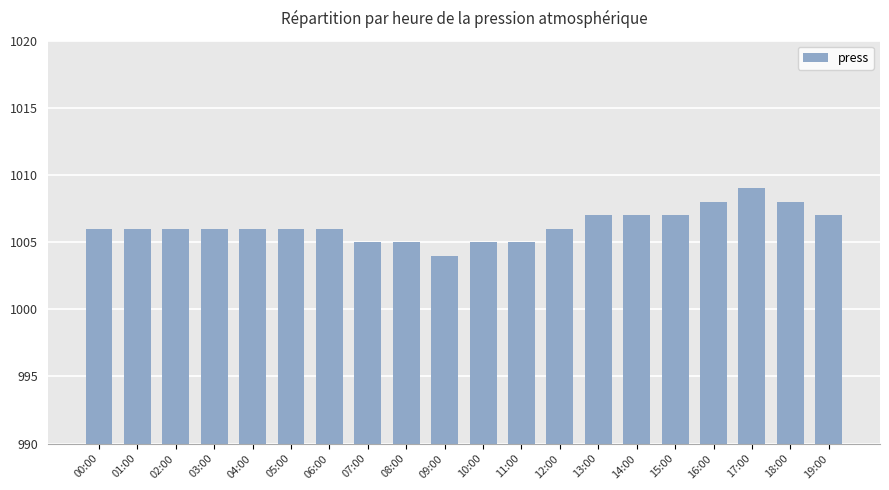

What is the sum of all values?

20125